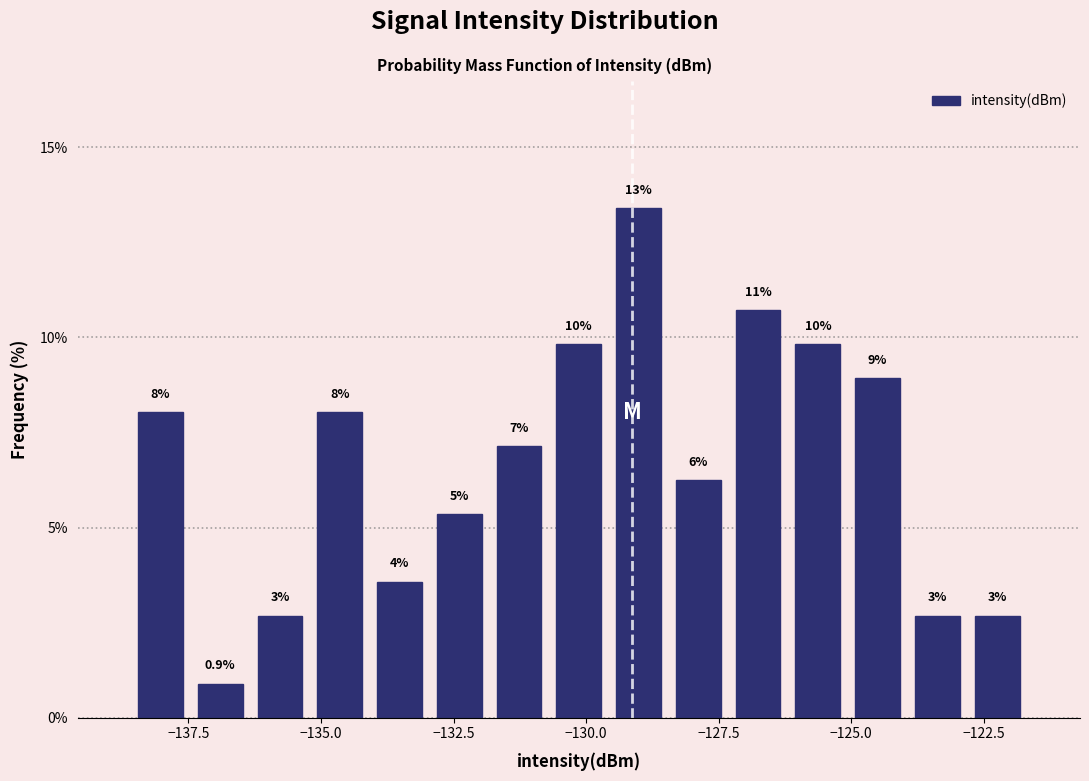

Around what value on the x-axis is the tallest bar? Give the approximate position of its centre, as read against the axis.

-129.0